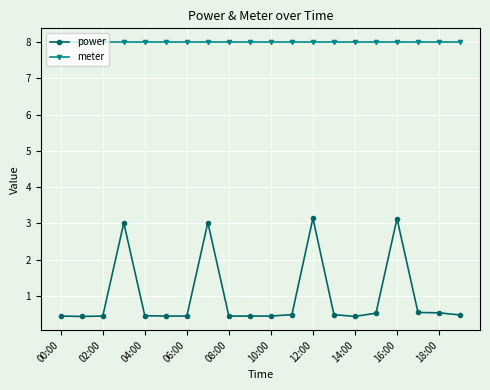

What is the smallest value displayed?

0.4